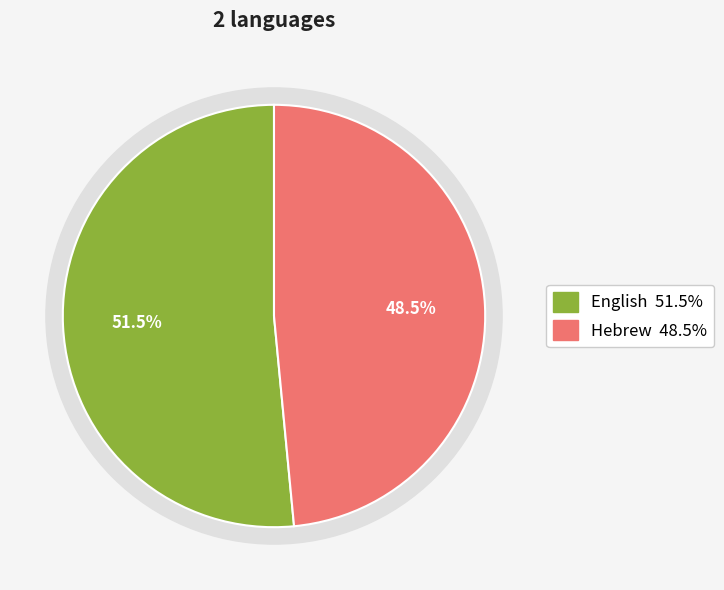

To the nearest percent, what is the average slice percentage?

50%